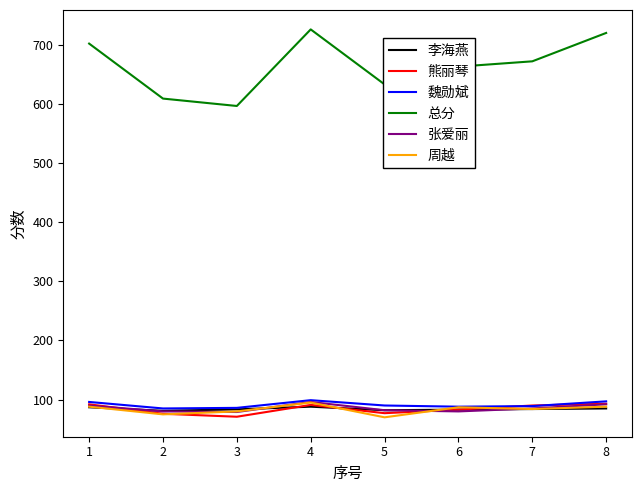

What is the smallest value displayed?

70.0